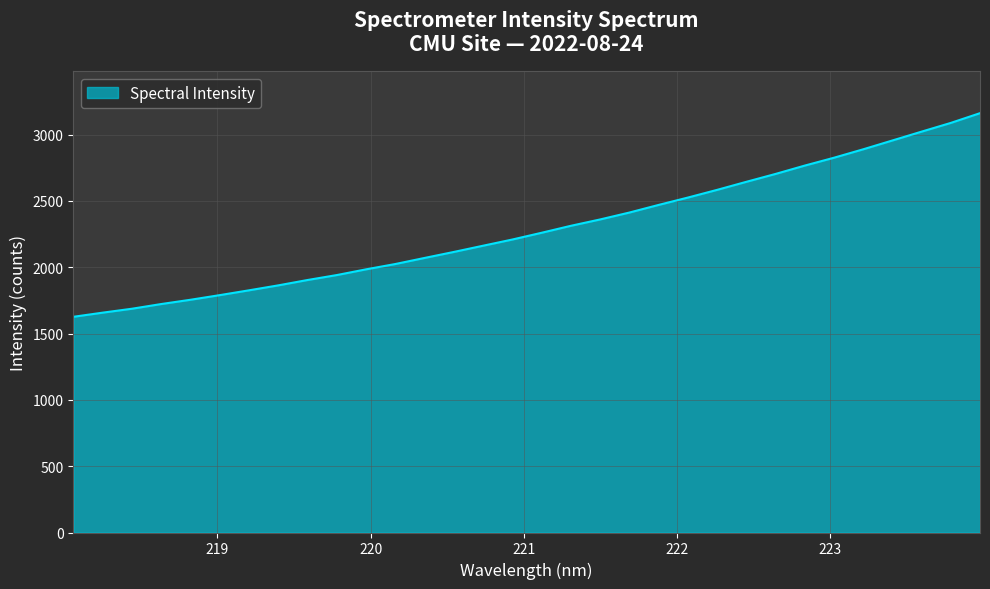

What is the minimum value shown in the chart?

1626.3